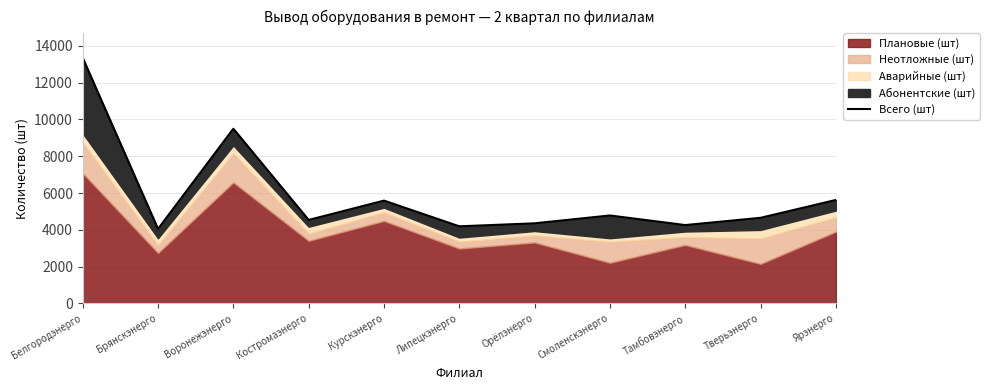

Reading left to right, transcribe all the data shown in this chart.

13347	4052	9497	4540	5591	4194	4357	4784	4262	4656	5626